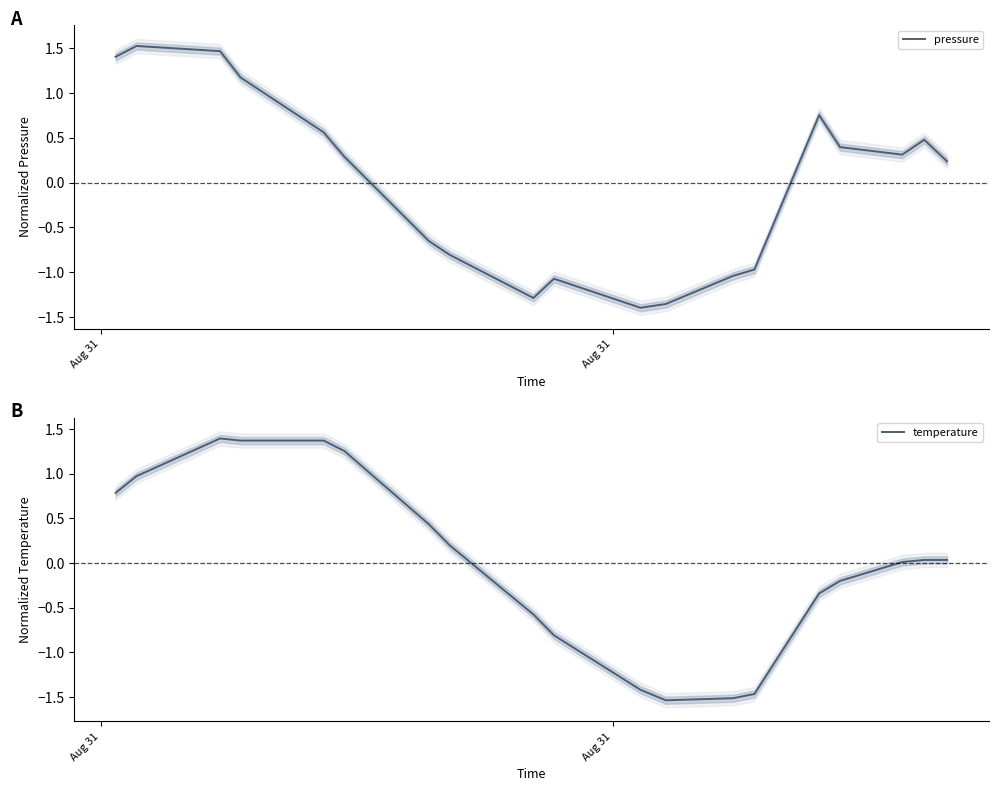

What is the value of the pressure point at the 11th from the left?

-1.4